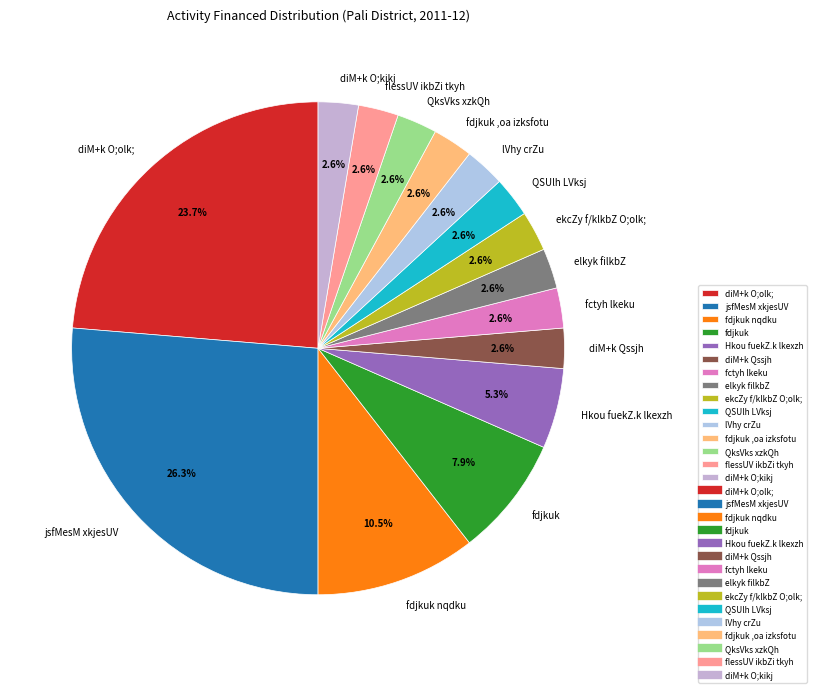

To the nearest percent, what is the average slice percentage?

7%